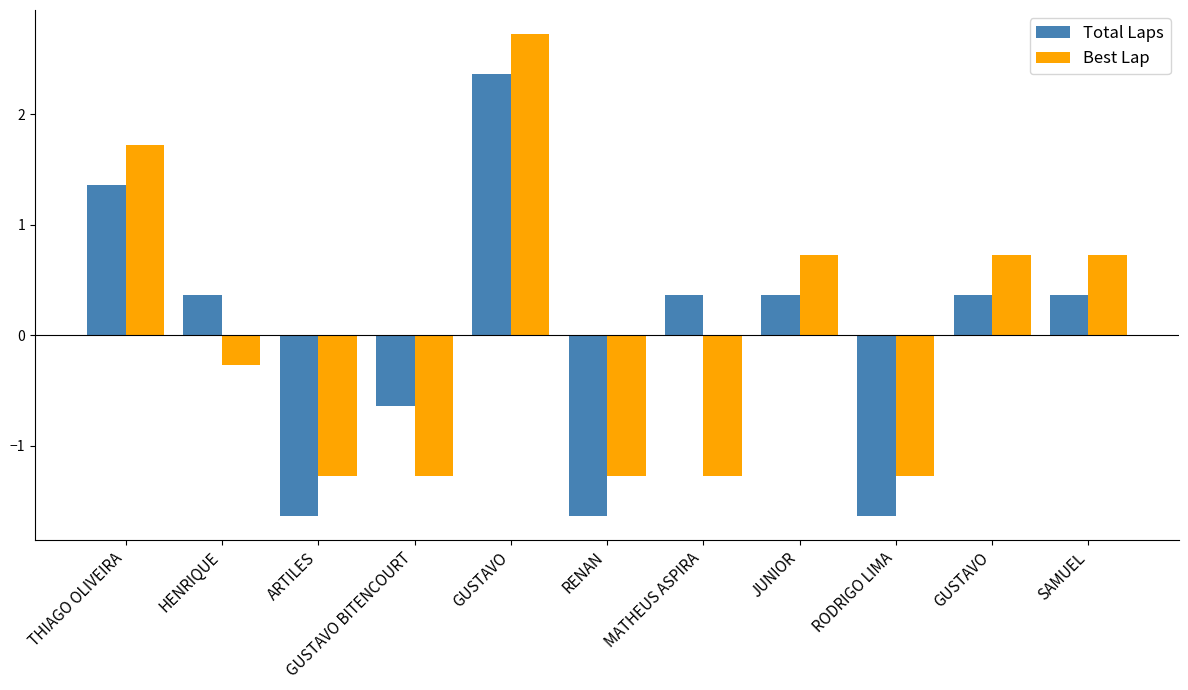

How many values in Best Lap are below zero?

6